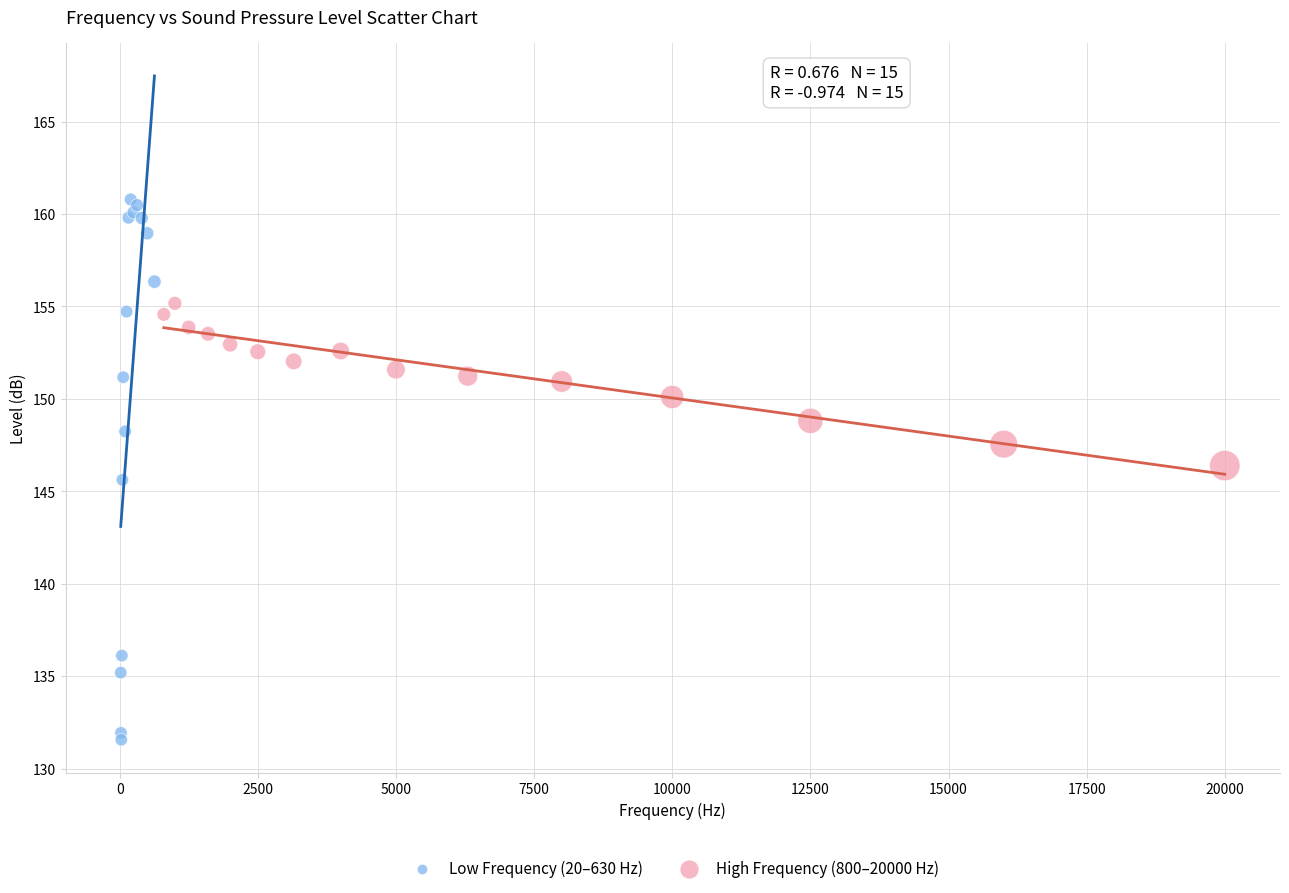

Which series contains the lowest Y value?

Low Frequency (20–630 Hz)